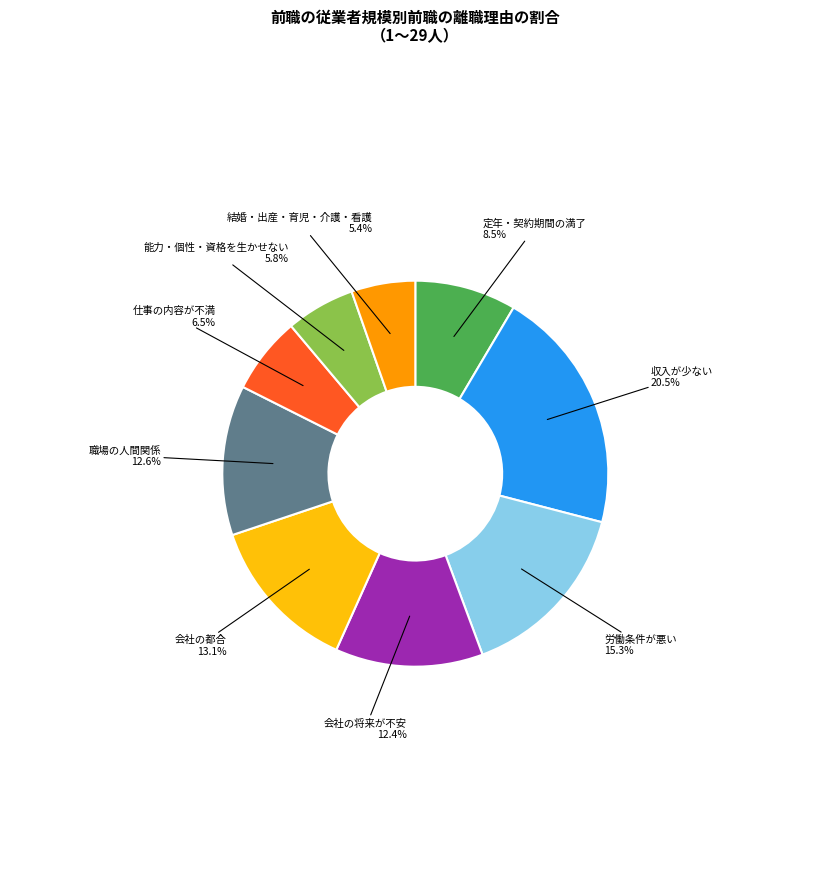

True or false: 結婚・出産・育児・介護・看護 accounts for 5% of the total.

True